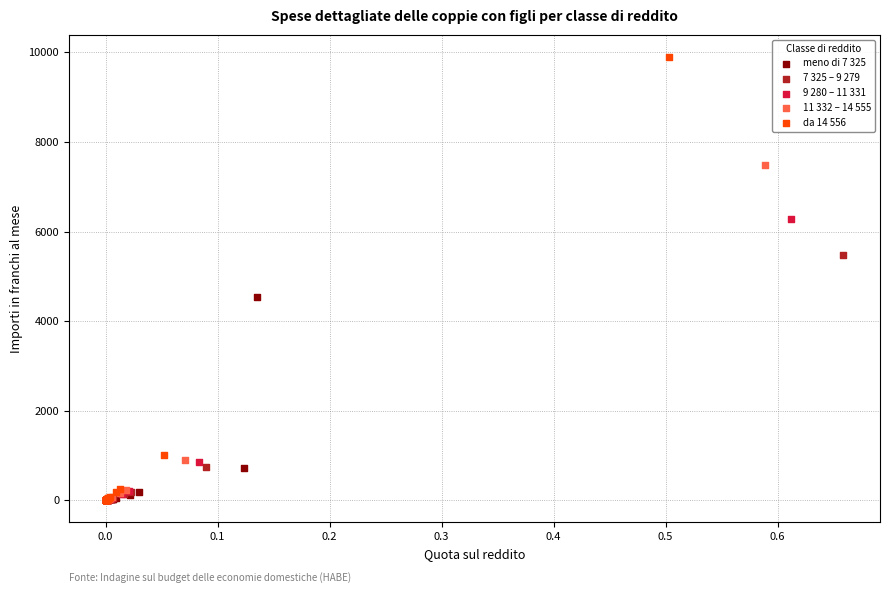

Which series reaches the maximum Y coordinate?

da 14 556